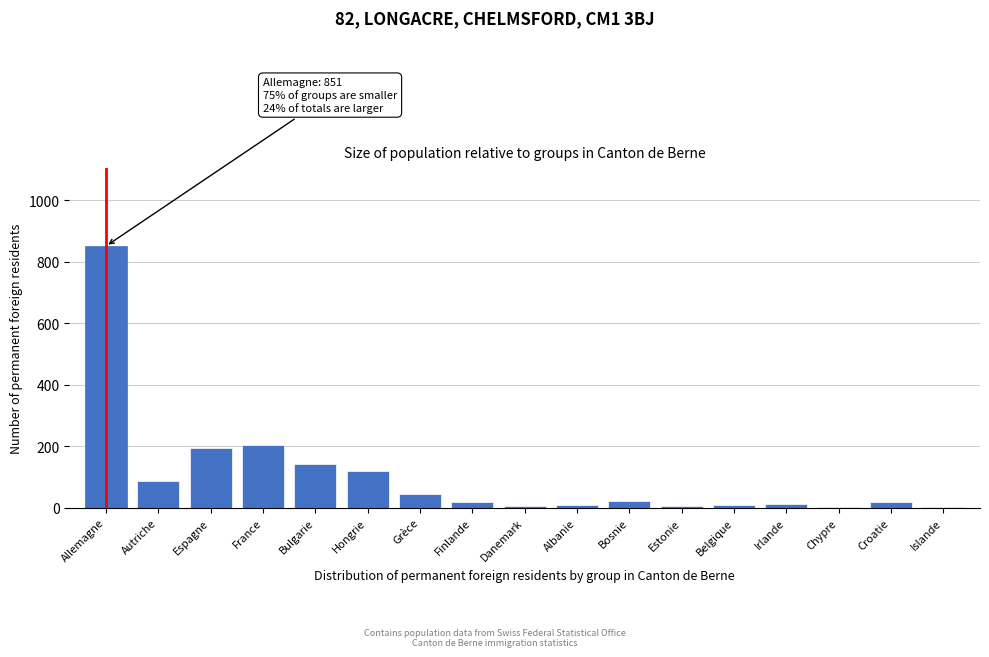

What is the sum of all values?

1746